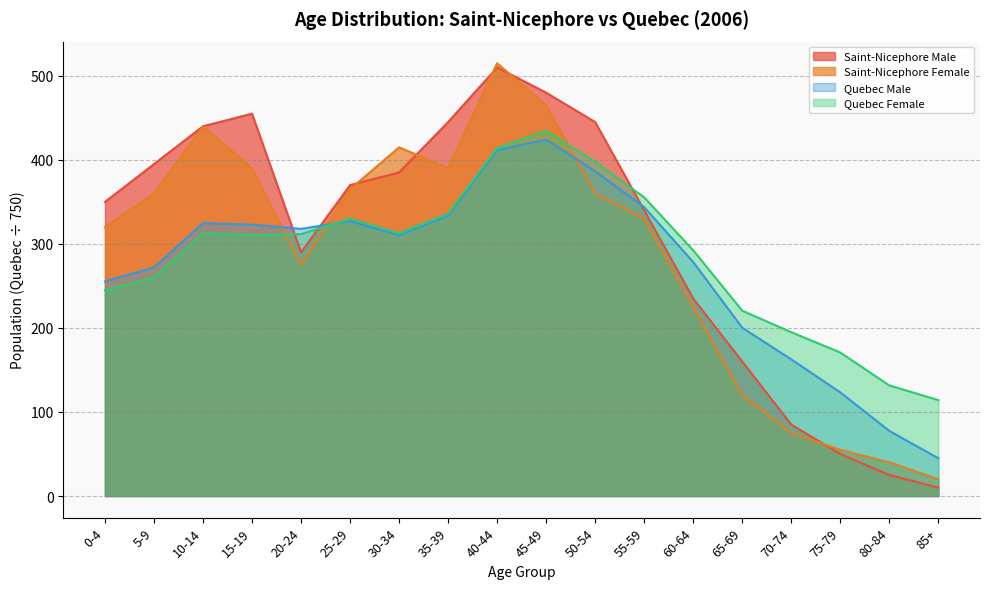

What is the spread (max minus min) of values at 80-84?

106.6